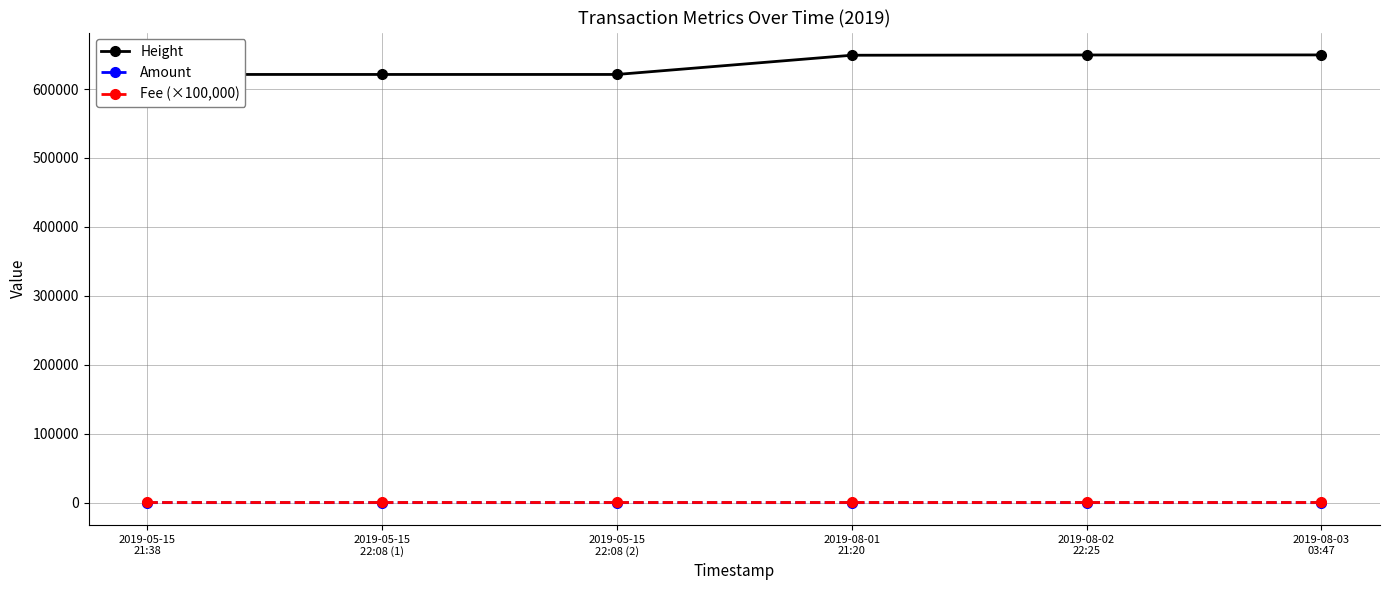

True or false: Fee (×100,000) and Height cross at least once.

False